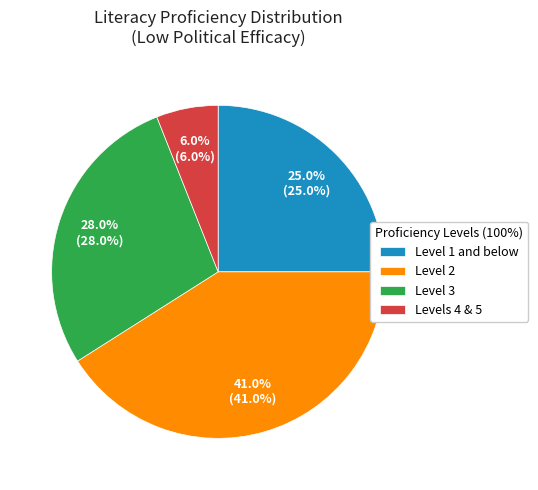

To the nearest percent, what portion does Level 1 and below represent?

25%